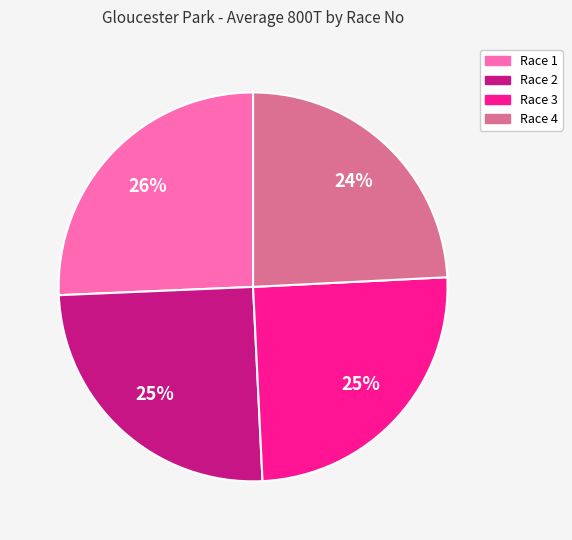

What is the largest slice in the pie chart?

Race 1